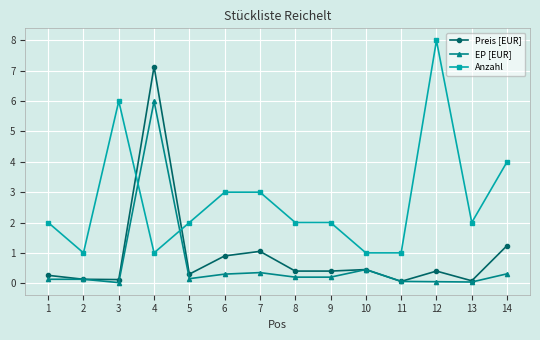

What is the difference between the highest and lowest values at 8?

1.8